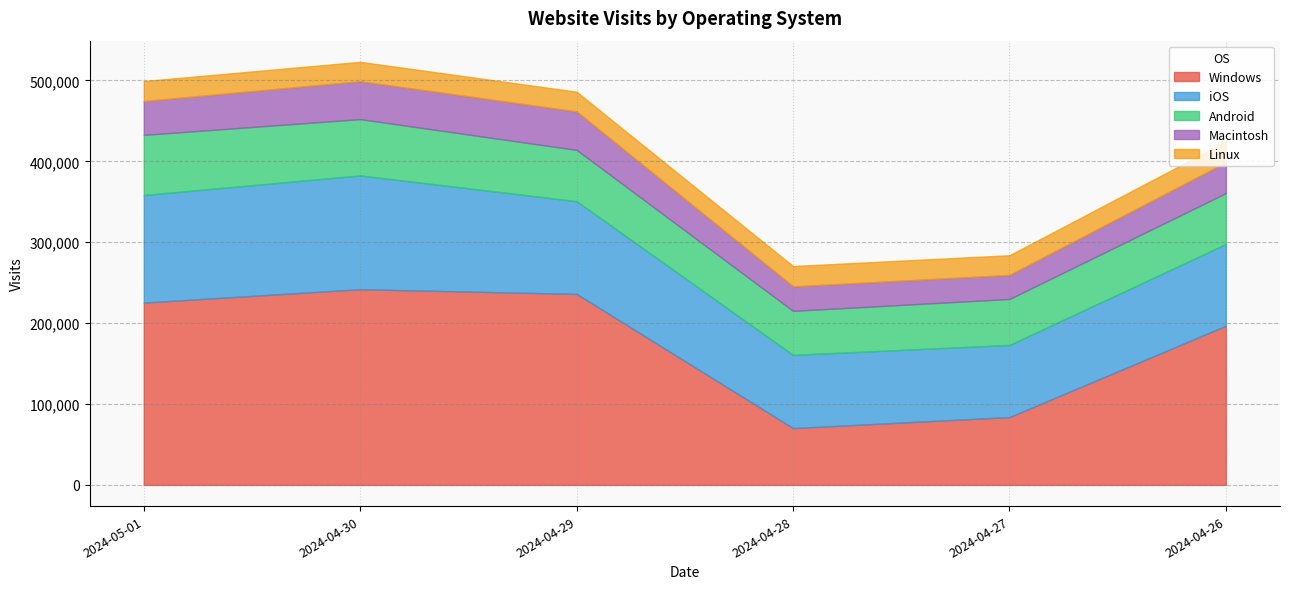

What is the minimum value shown in the chart?

21432